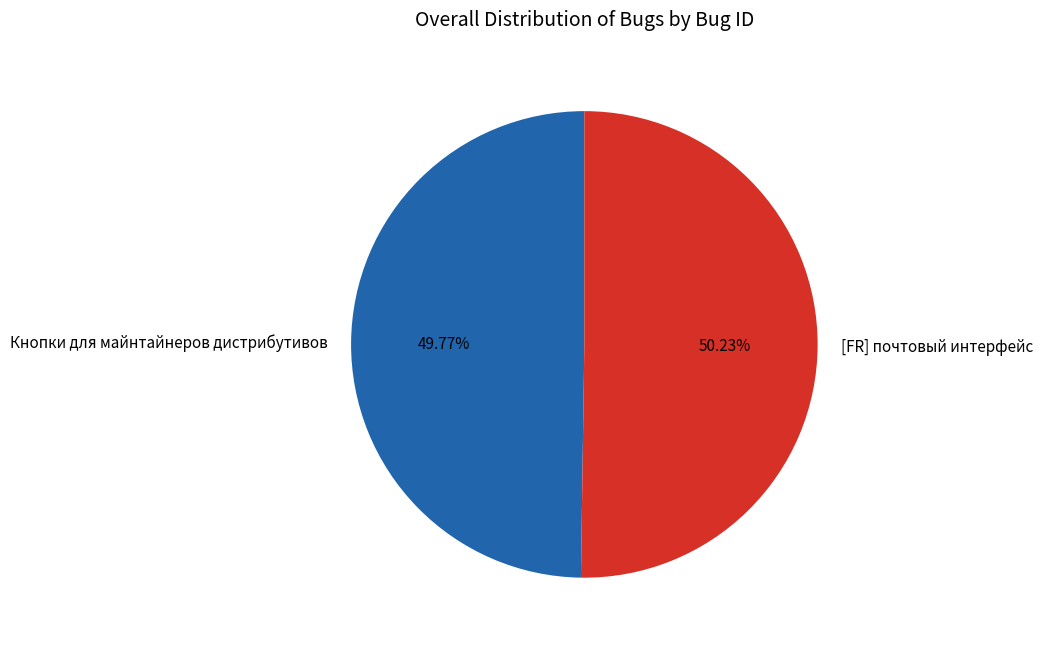

To the nearest percent, what percentage of the pie is Кнопки для майнтайнеров дистрибутивов?

50%